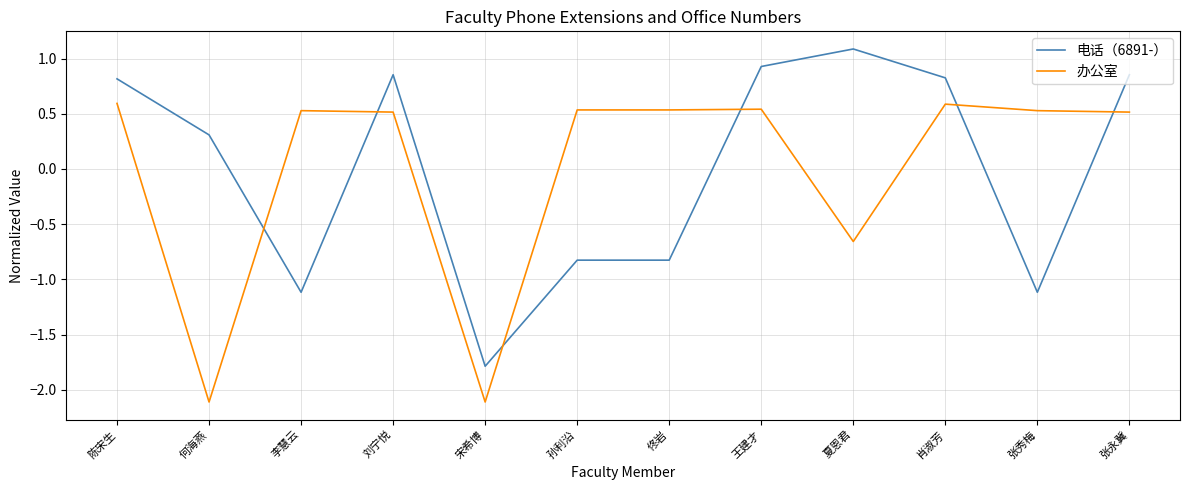

What position from the left is 孙利沿?

6